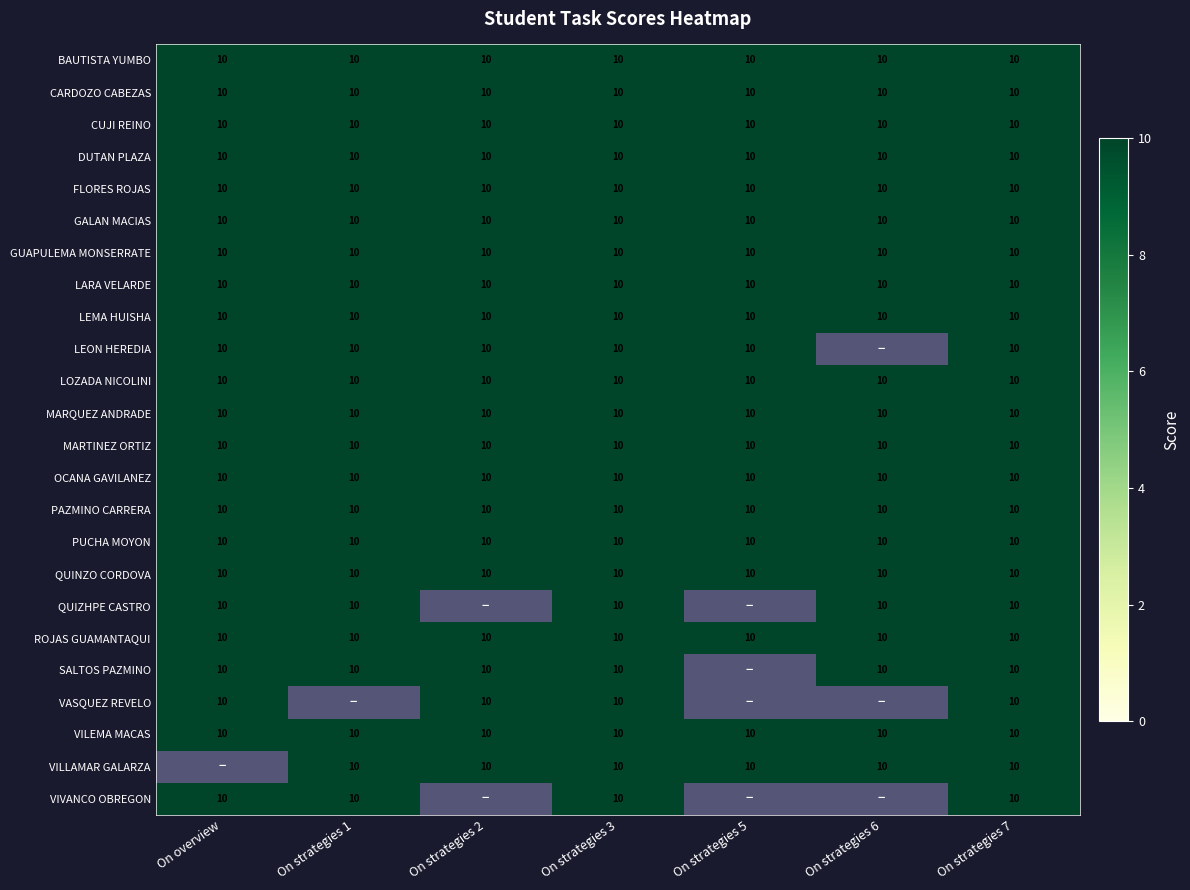

What is the average value of the SALTOS PAZMINO series?

9